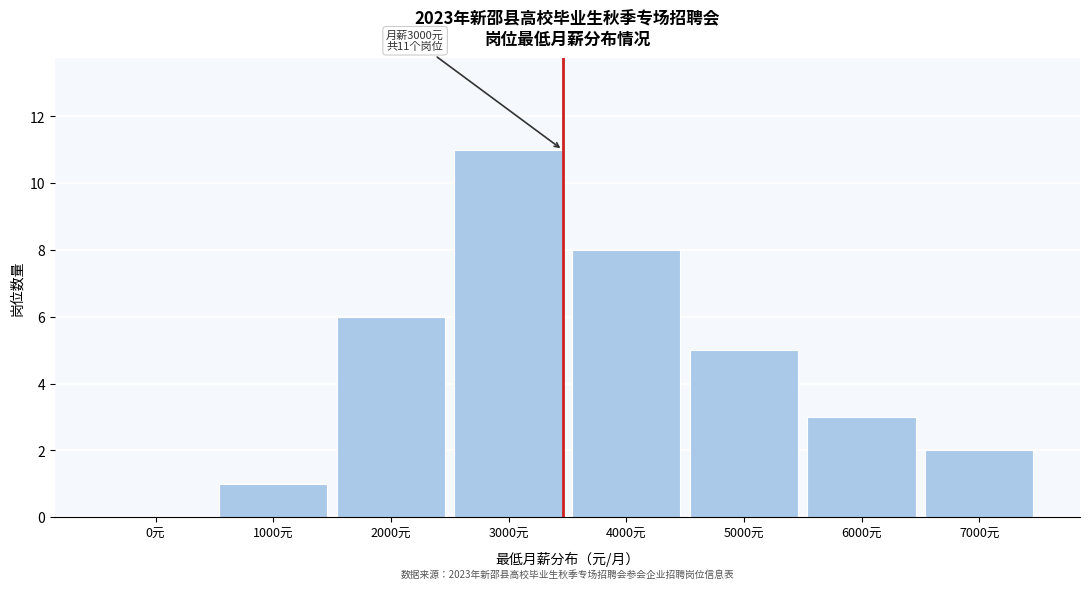

Reading left to right, list all the values displayed in this chart.

0元=0	1000元=1	2000元=6	3000元=11	4000元=8	5000元=5	6000元=3	7000元=2